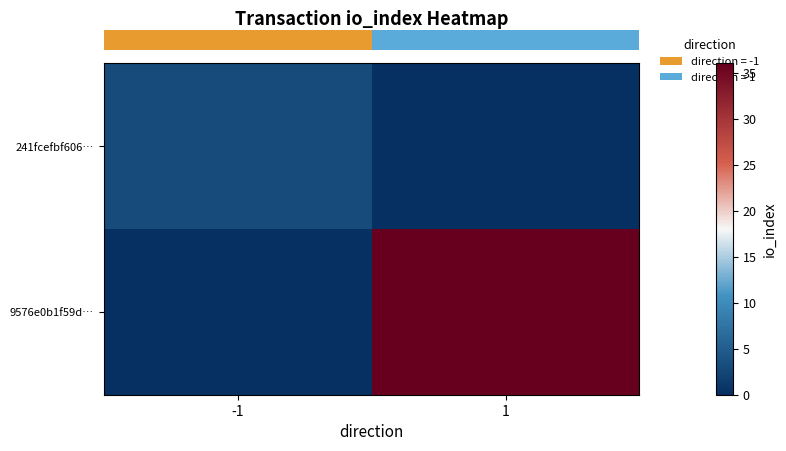

At 1, list the series in order from smallest to largest.

row_0, row_1